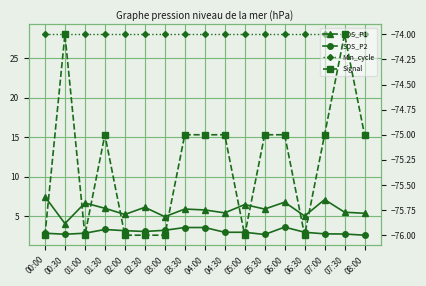

At which label is SDS_P2 closest to 3?

04:30